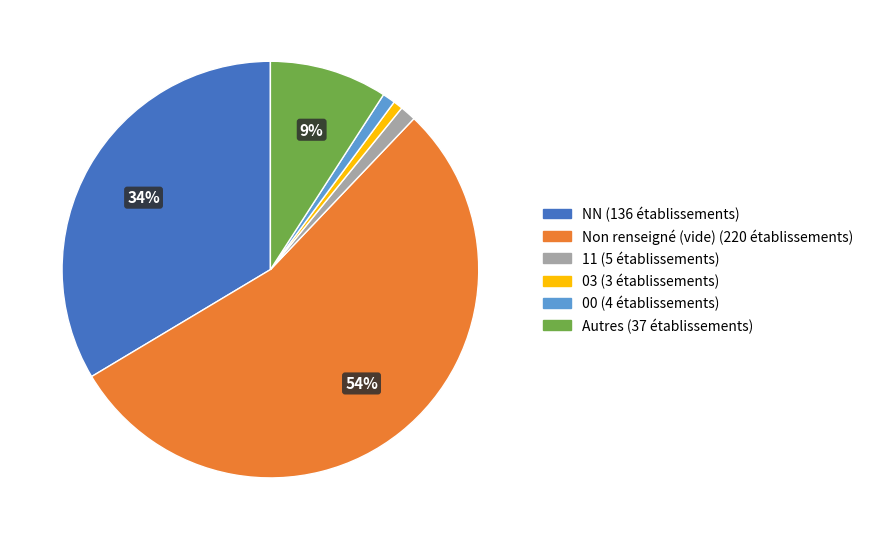

Is there any slice that represents more than half of the pie?

Yes